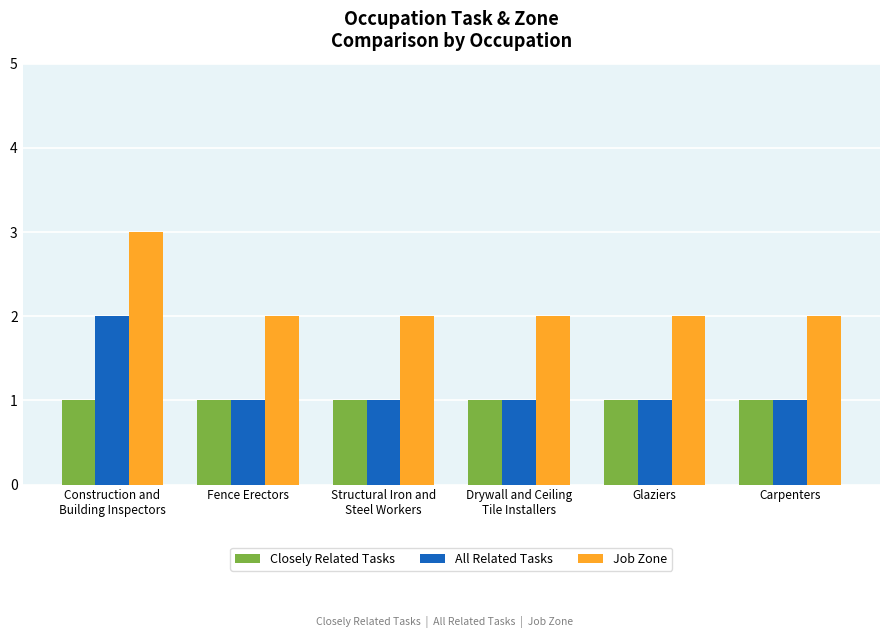

What is the label of the 3rd bar from the left?

Structural Iron and
Steel Workers